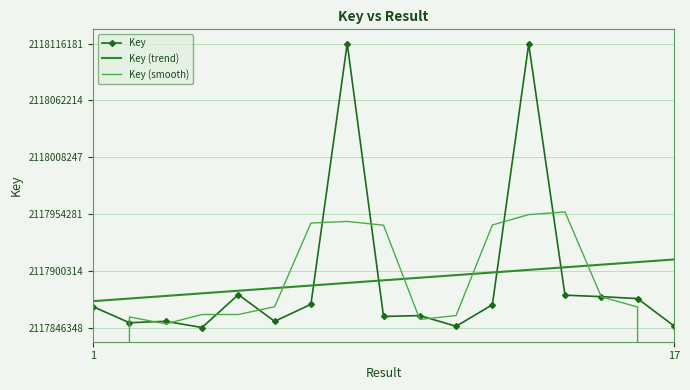

True or false: Key (trend) and Key intersect in this chart.

True